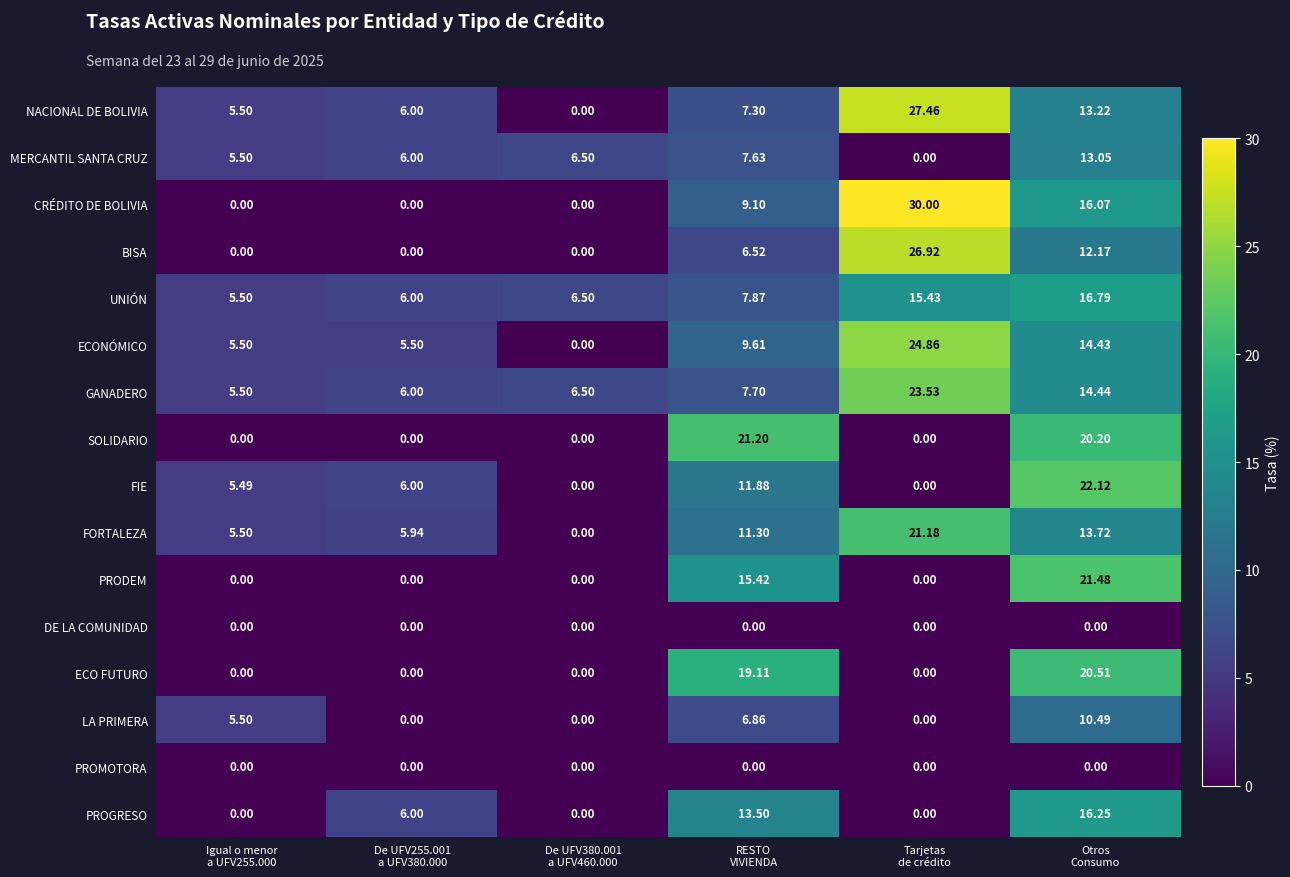

At which category is the sum across all series the highest?

Otros
Consumo